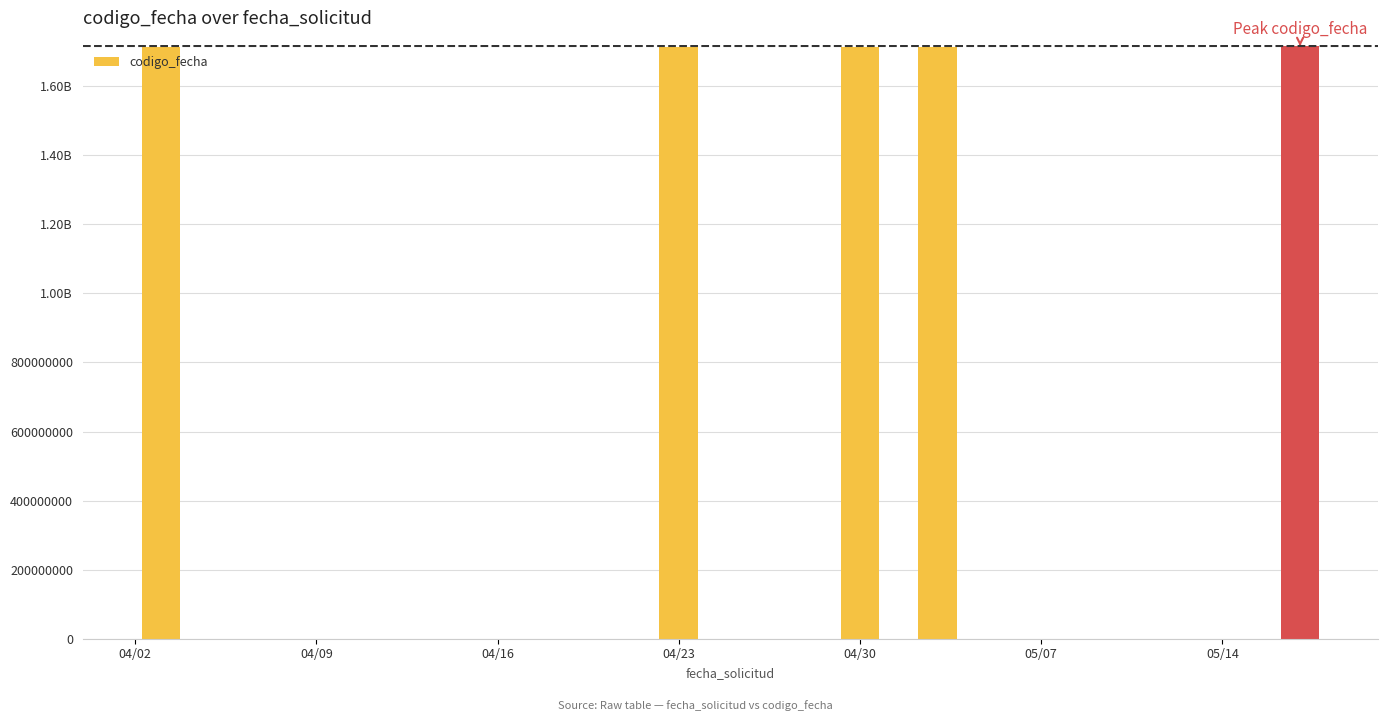

Which label corresponds to the smallest value in the chart?

2024-04-03